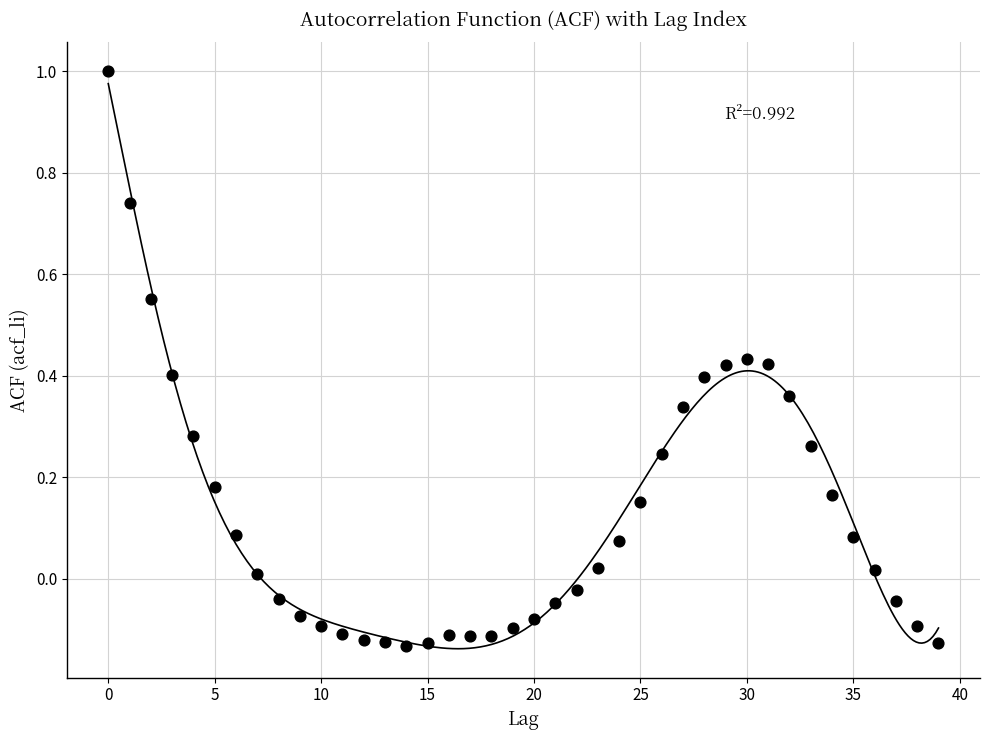

What is the range of Y values (max minus min)?

1.1